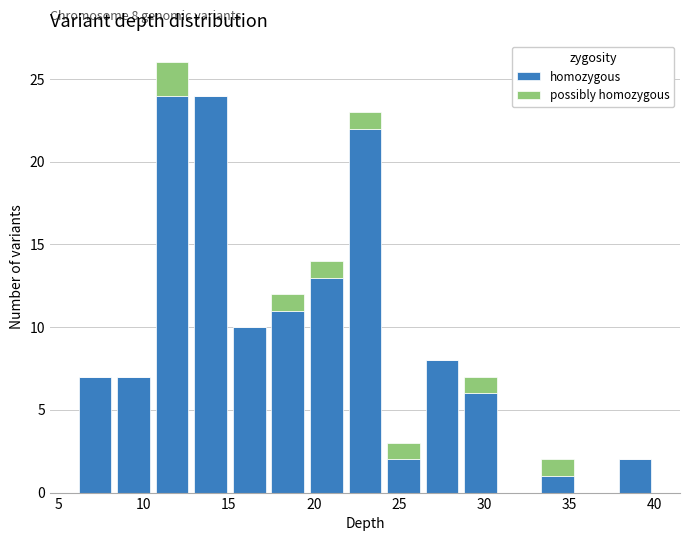

Which range on the x-axis has the tallest stacked bar (by total height)?

10.5 to 13.0